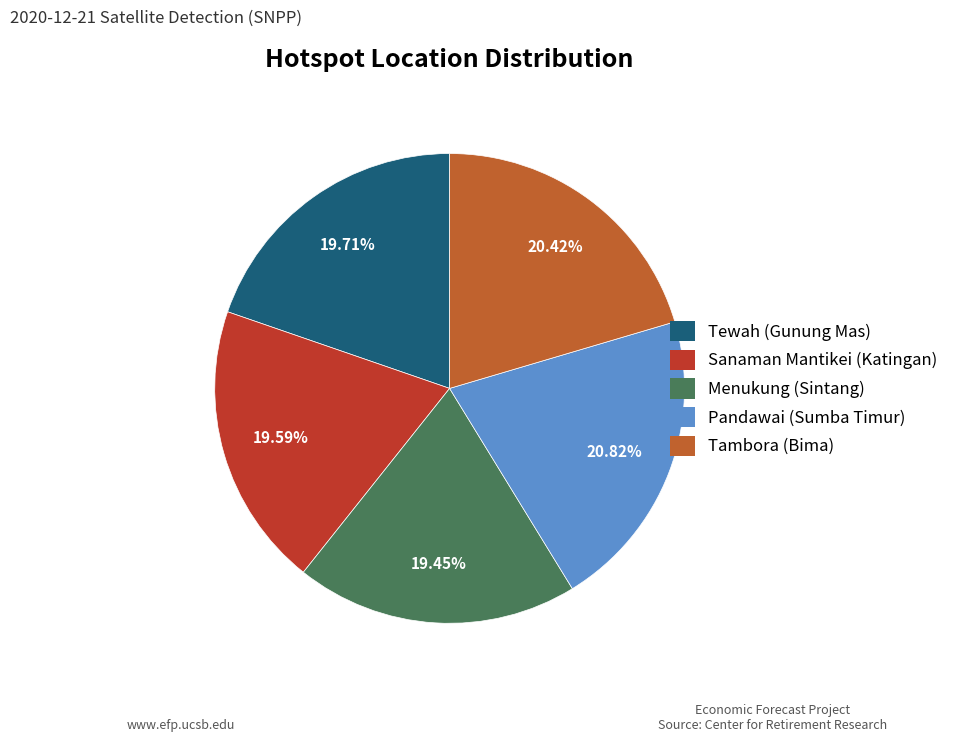

Is the sum of Pandawai (Sumba Timur) and Sanaman Mantikei (Katingan) greater than half?

No